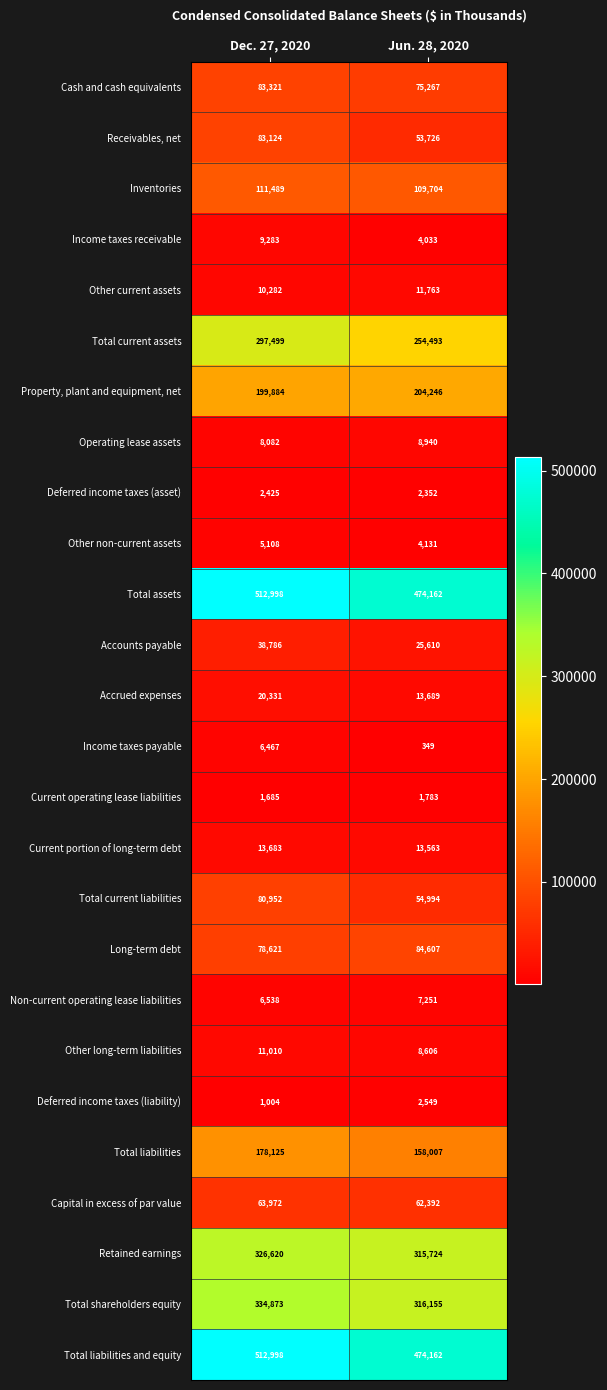

What is the maximum value shown in the chart?

512998